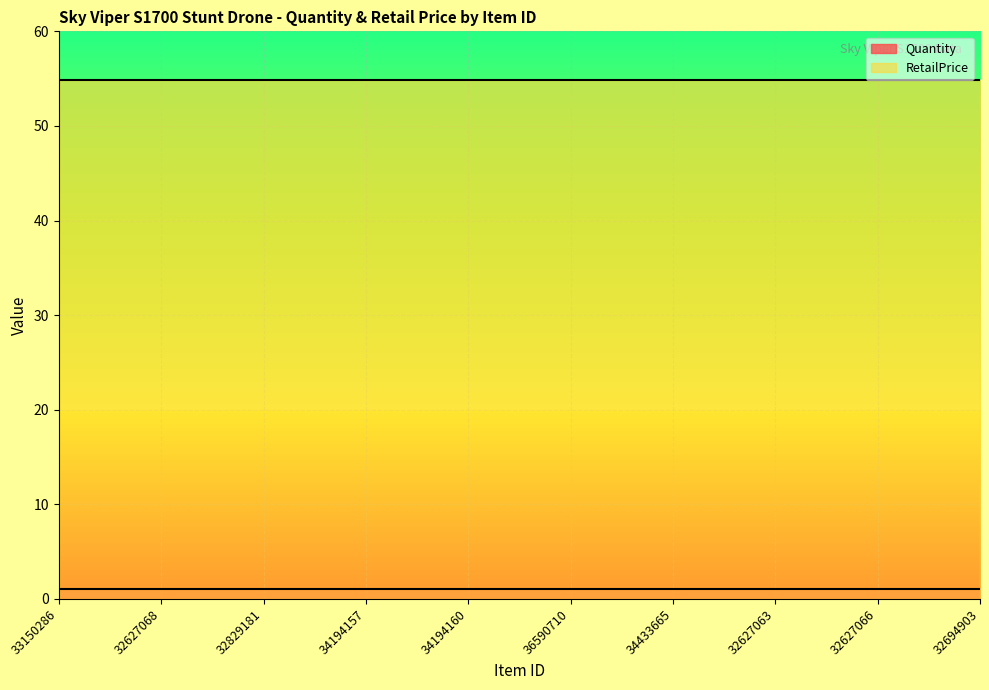

Is this an area chart (filled region under the line)?

No